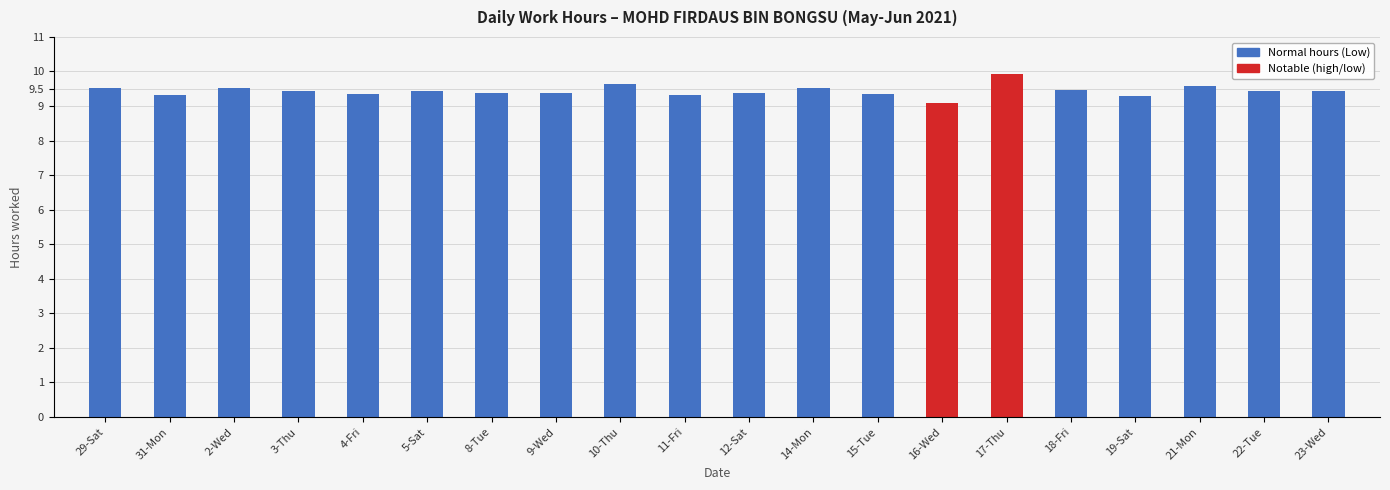

What is the greatest value displayed?

9.9